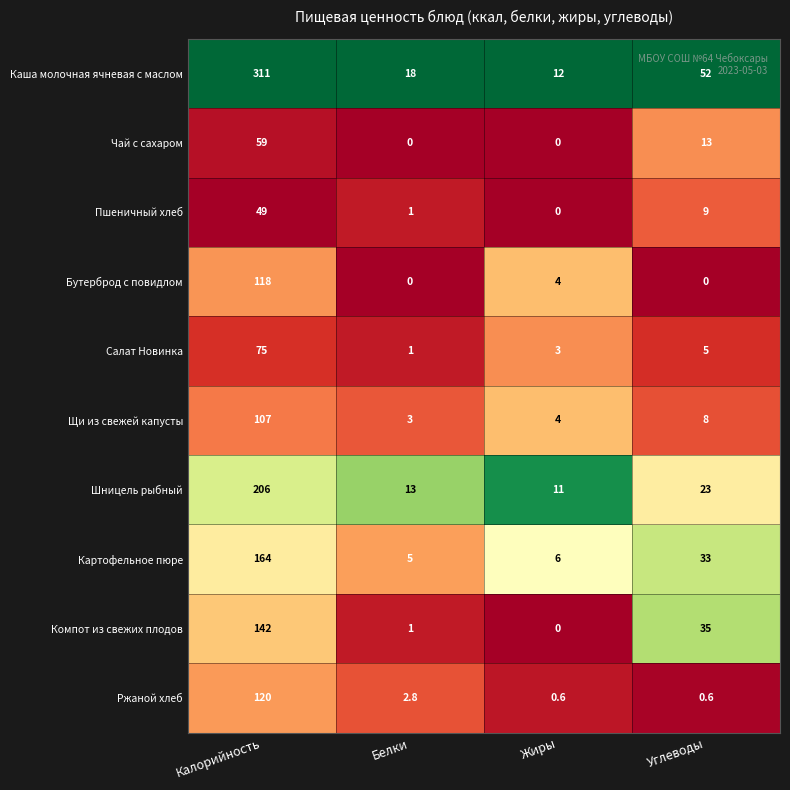

Count the Чай с сахаром values in the range 0 to 59.

4